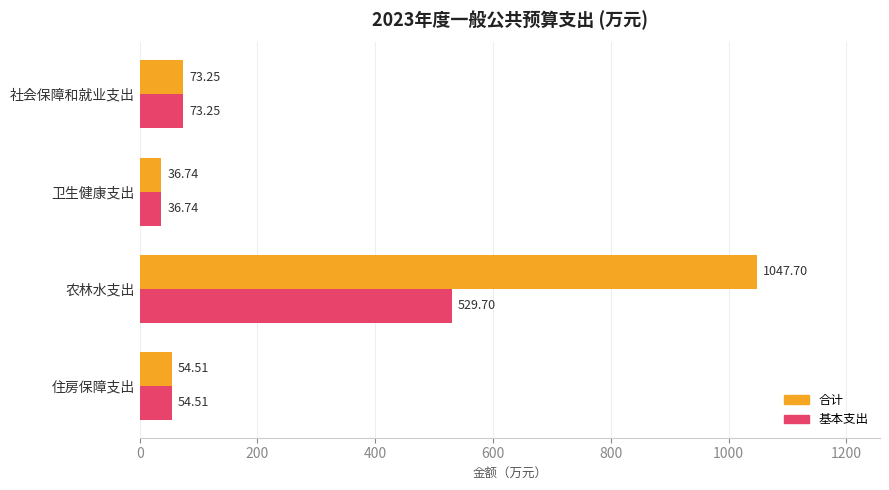

What is the minimum value for 合计?

36.7